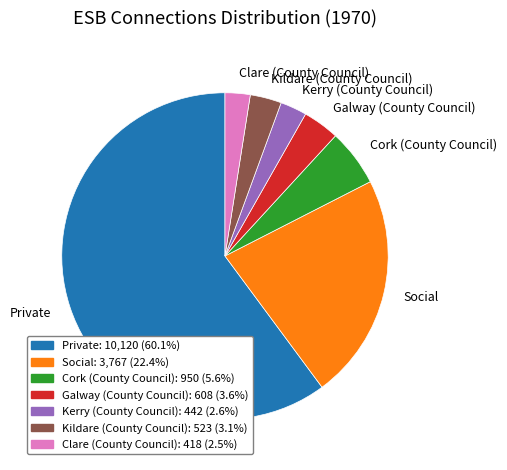

Which category has the biggest portion of the pie?

Private